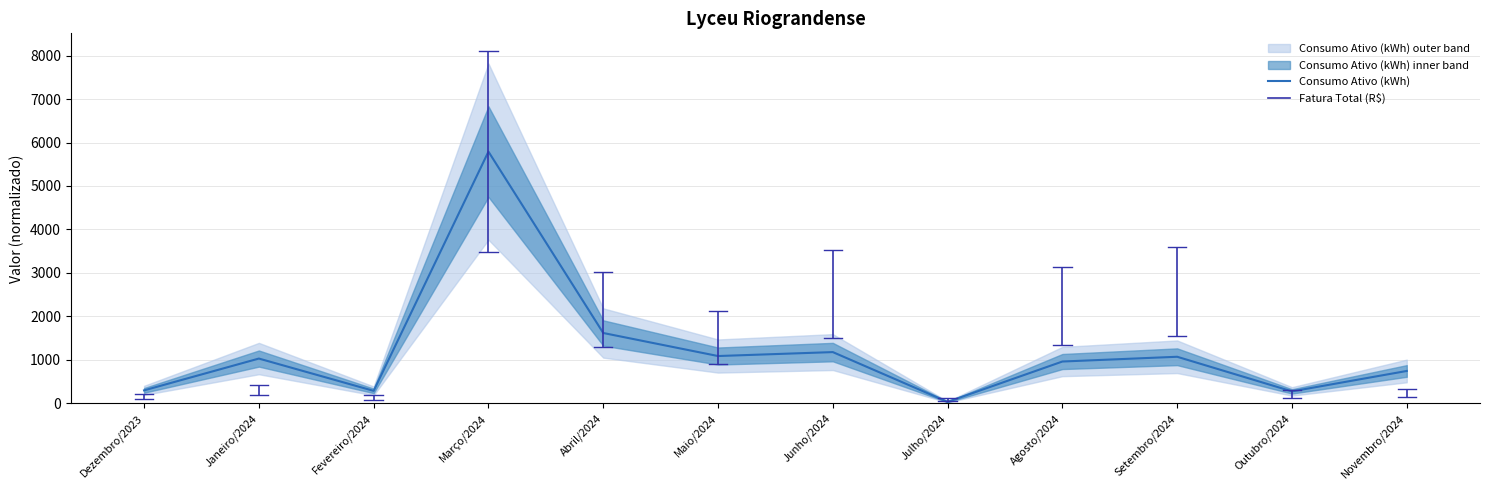

Between Junho/2024 and Fevereiro/2024, which is larger?

Junho/2024